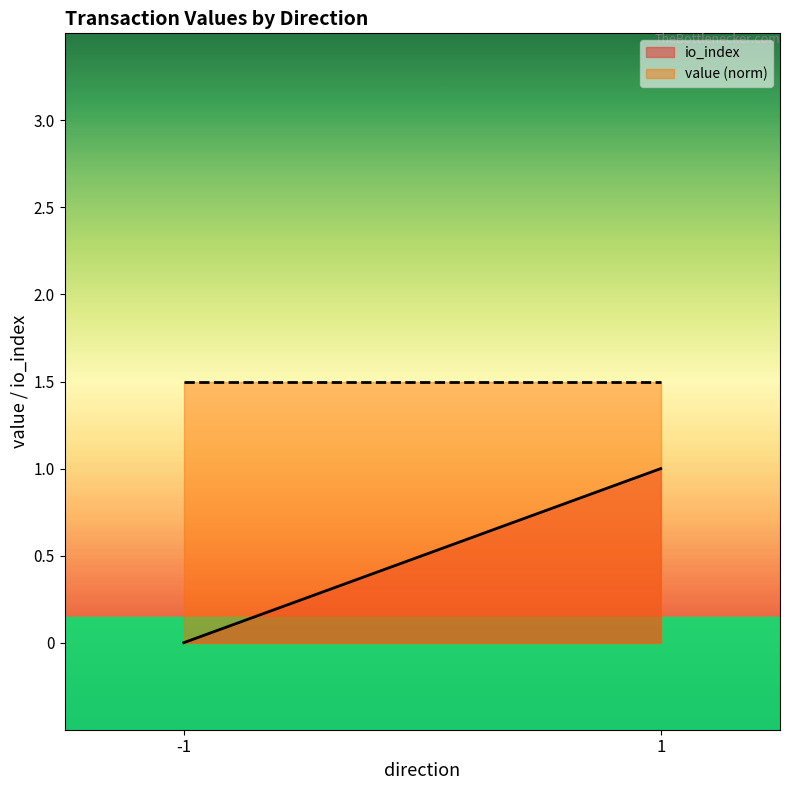

How many values in the io_index series are below 1?

1